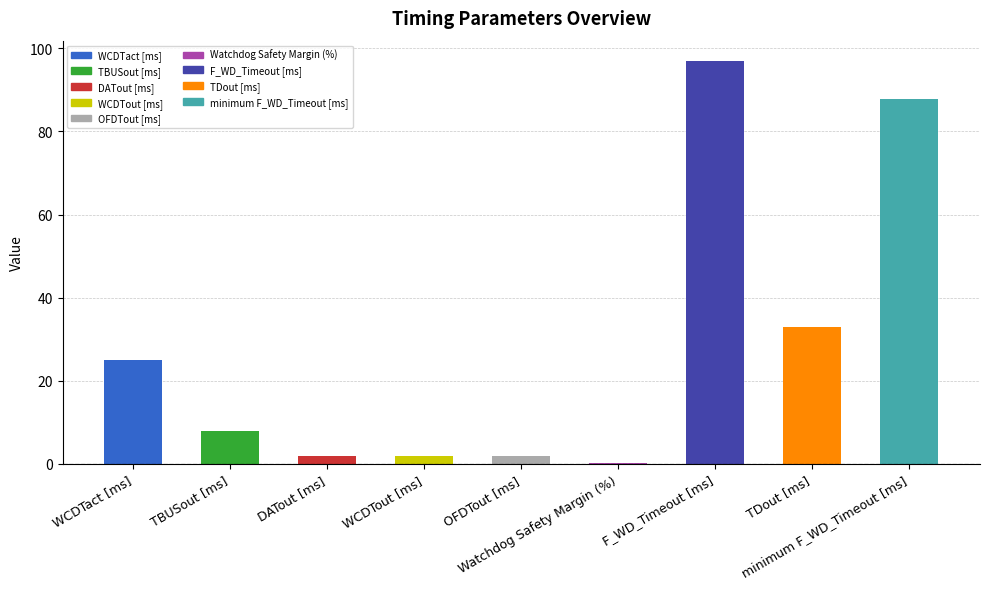

What is the difference between the second highest and second lowest values?

85.9